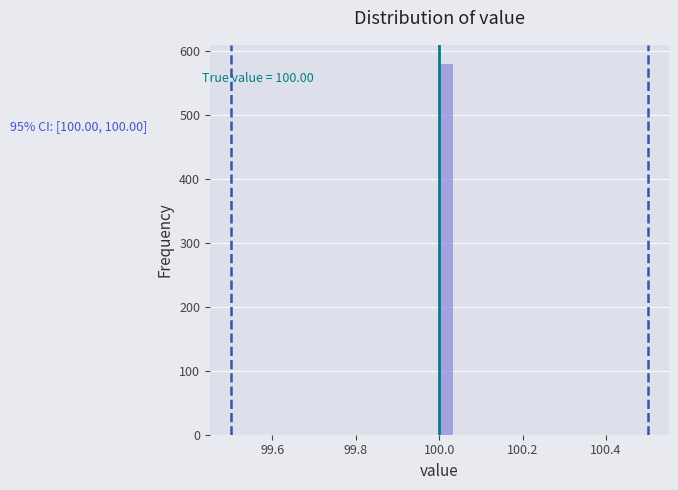

Around what value on the x-axis is the tallest bar? Give the approximate position of its centre, as read against the axis.

100.02